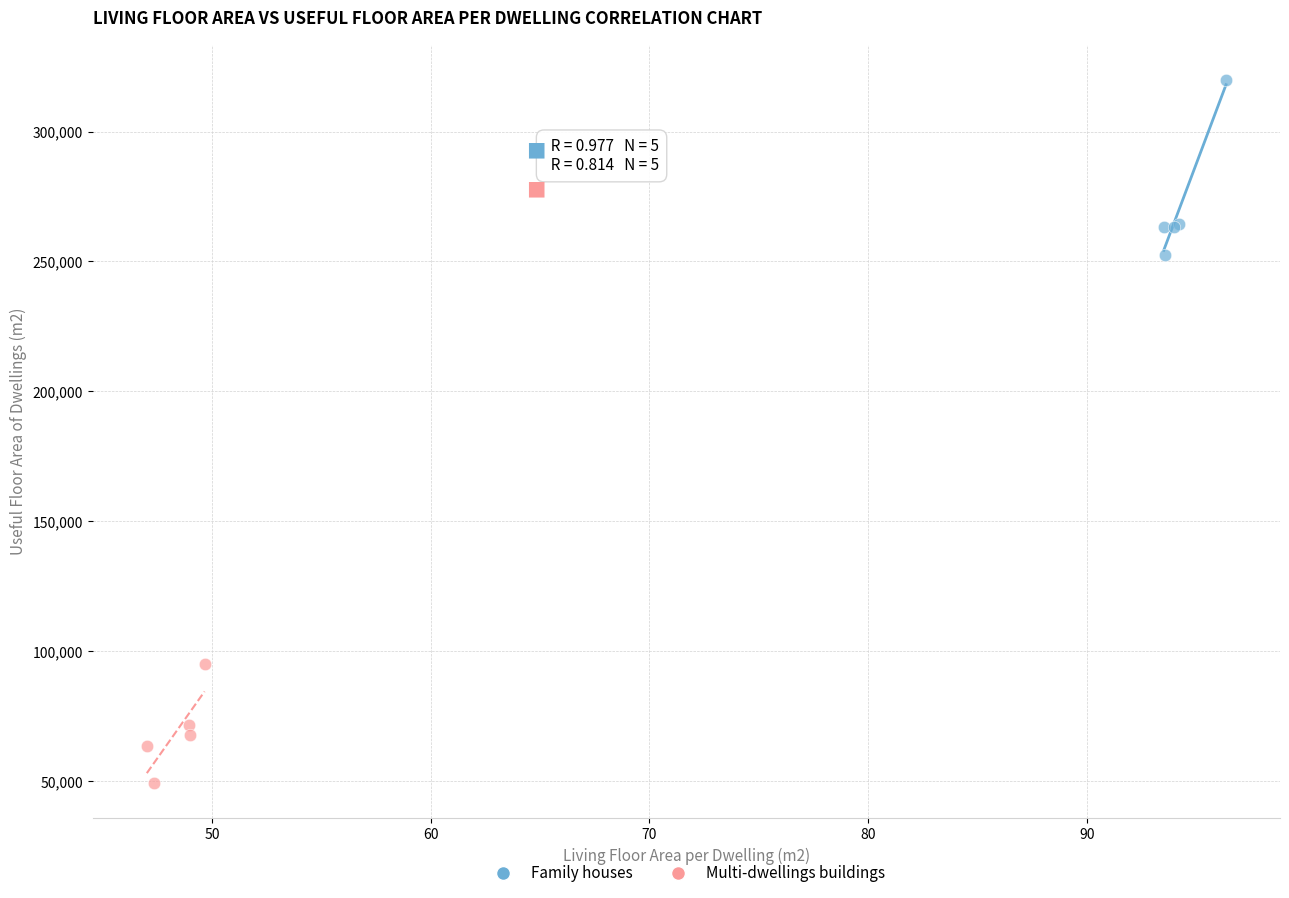

Which series has the widest spread of Y values?

Family houses